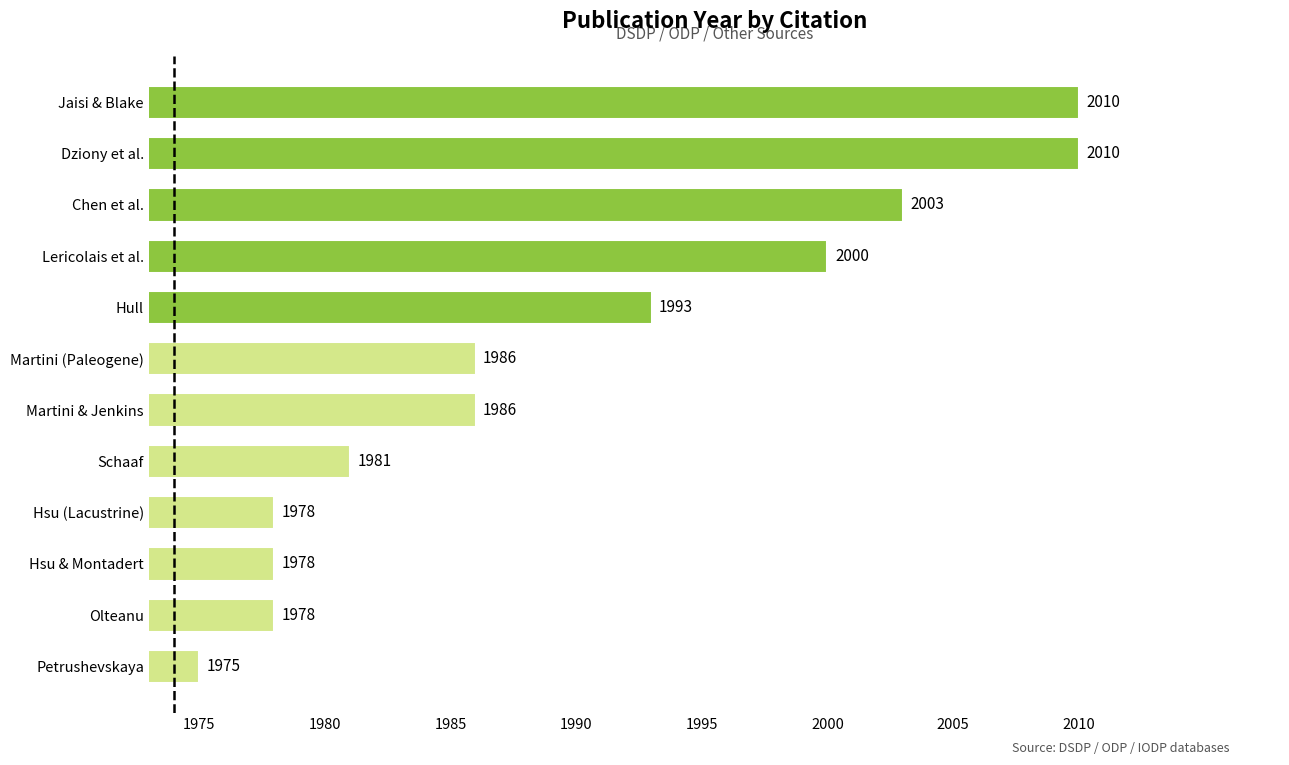

At which label is the value closest to 1992?

Hull